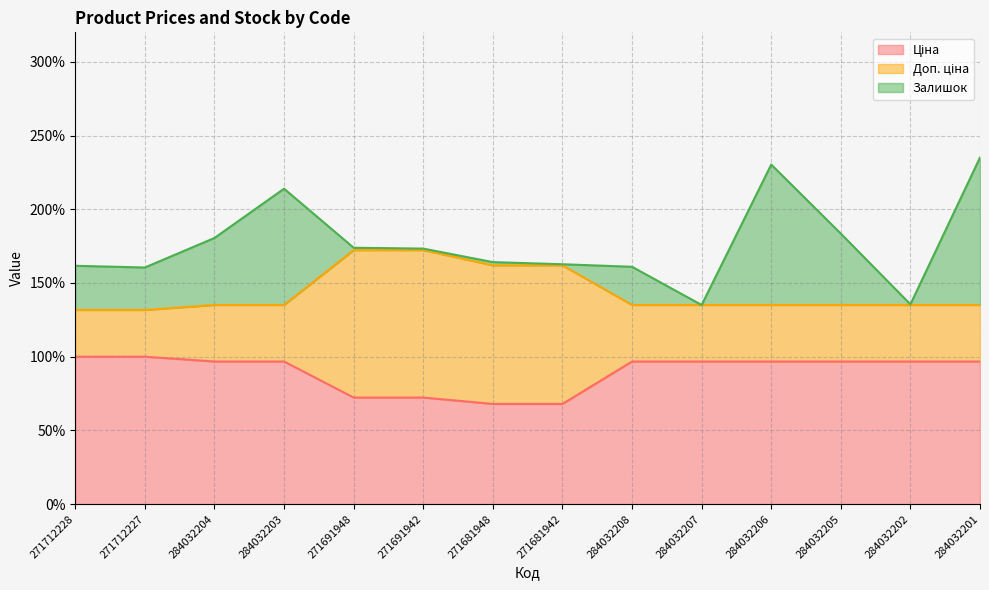

Does the chart display data point markers on the line(s)?

No